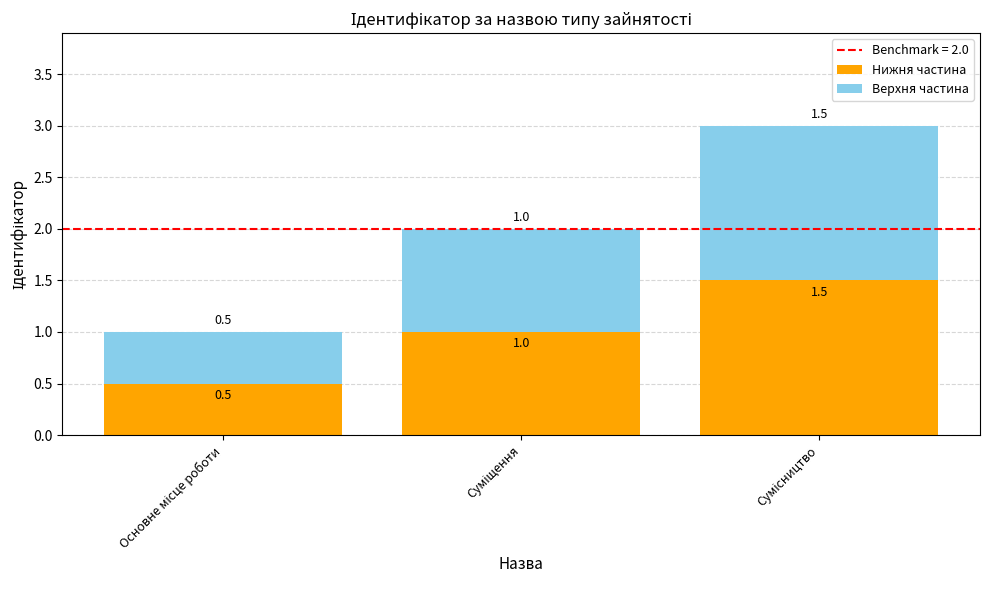

What is the difference between the maximum and minimum values in the Нижня частина series?

1.0